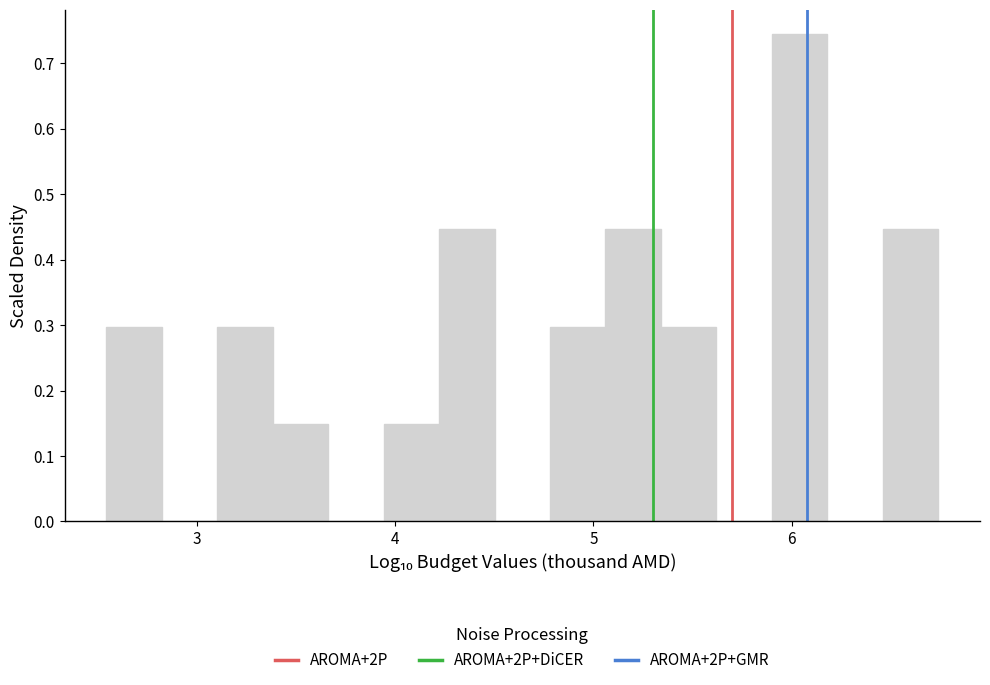

Around what value on the x-axis is the tallest bar? Give the approximate position of its centre, as read against the axis.

6.0